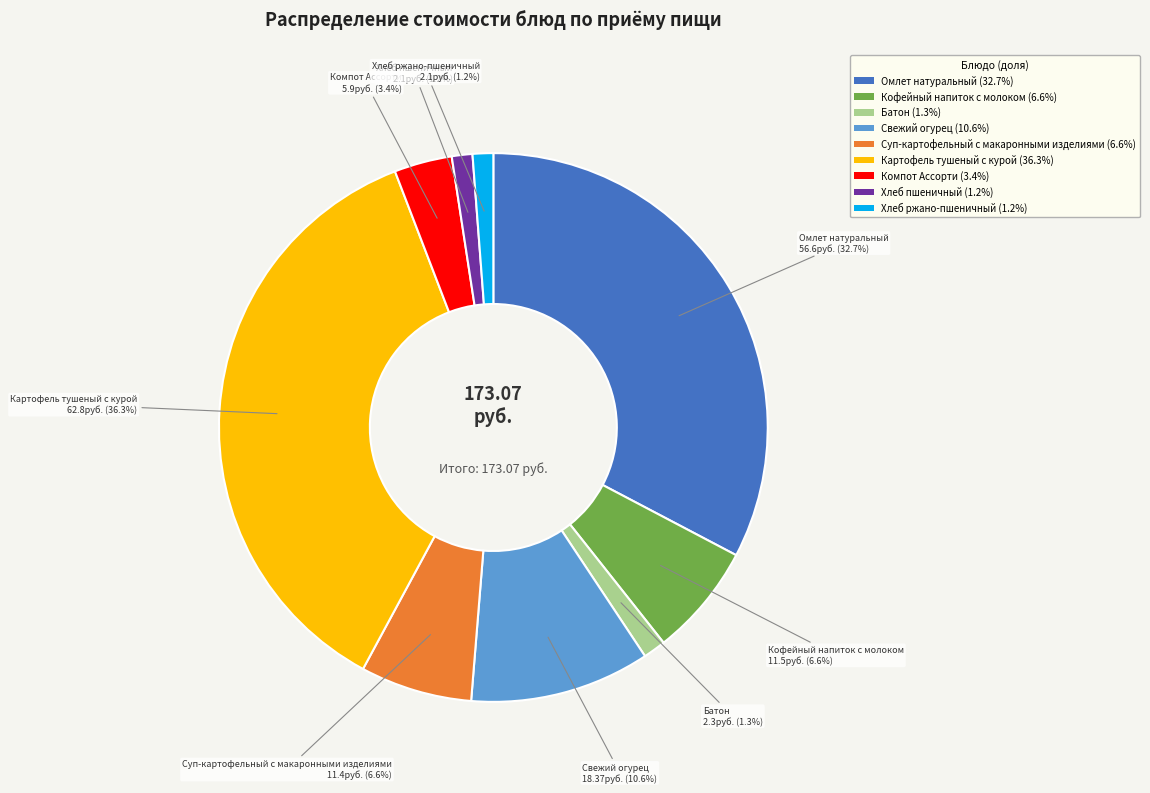

How many segments does this pie chart have?

9